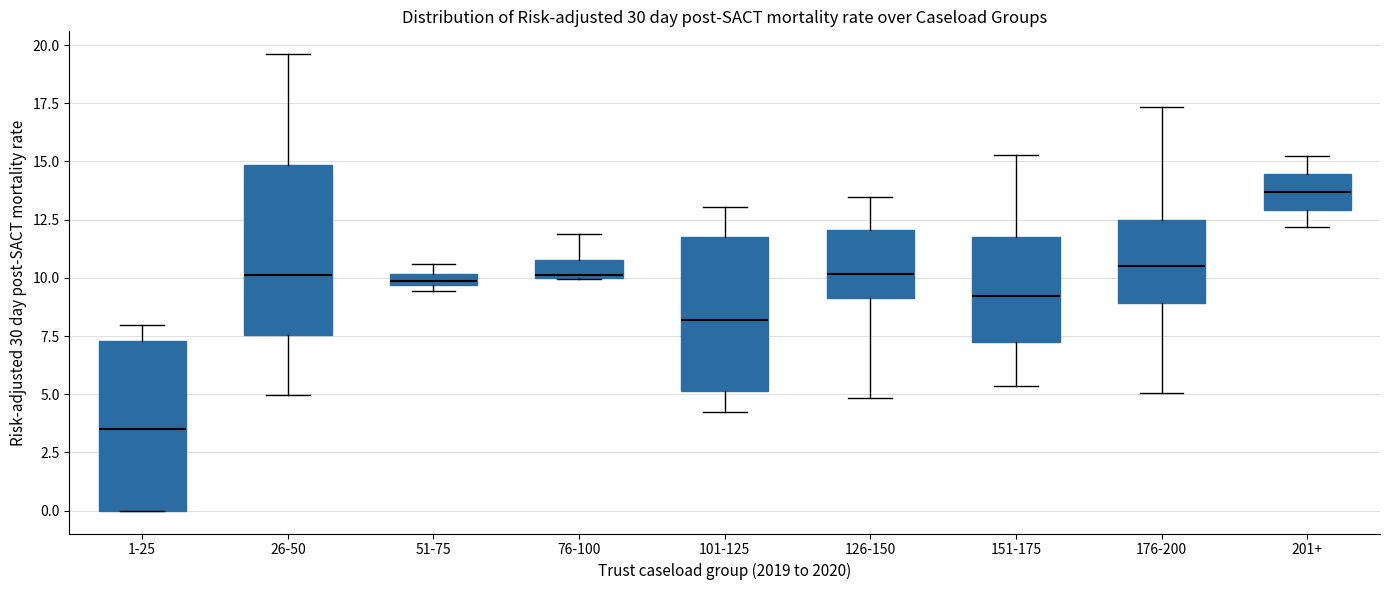

Where does the upper whisker of the box for 76-100 end on the y-axis? The values are not printed on the chart, so give them approximately, as read against the axis.

12.0